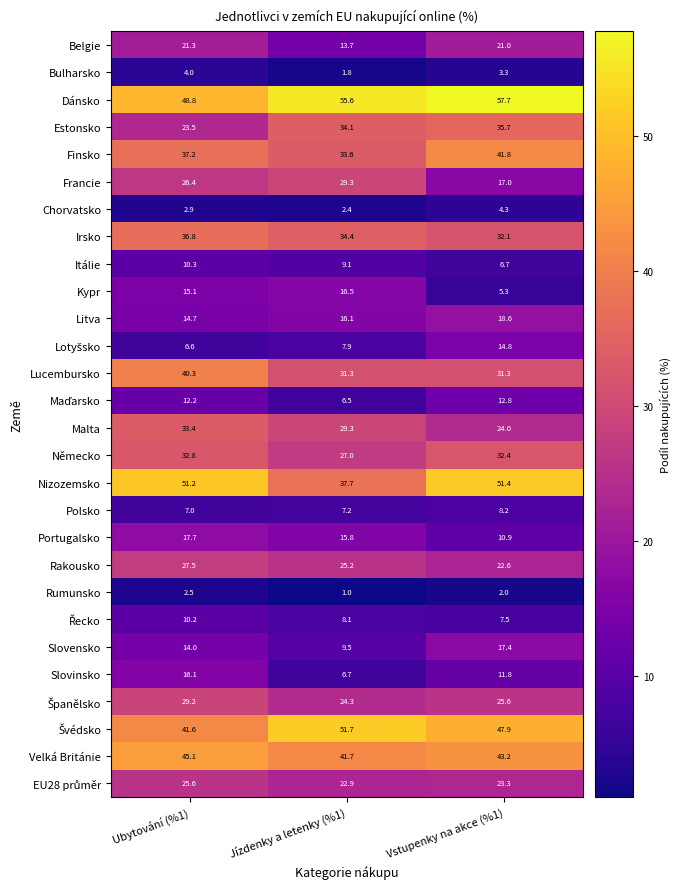

The value of Lucembursko at Vstupenky na akce (%1) is 44.6. True or false?

False